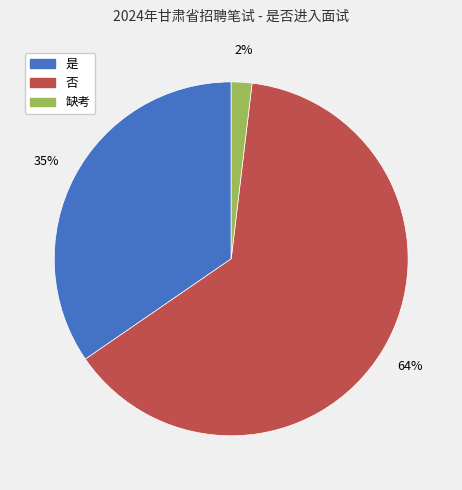

Combined, do 是 and 缺考 account for over 50%?

No